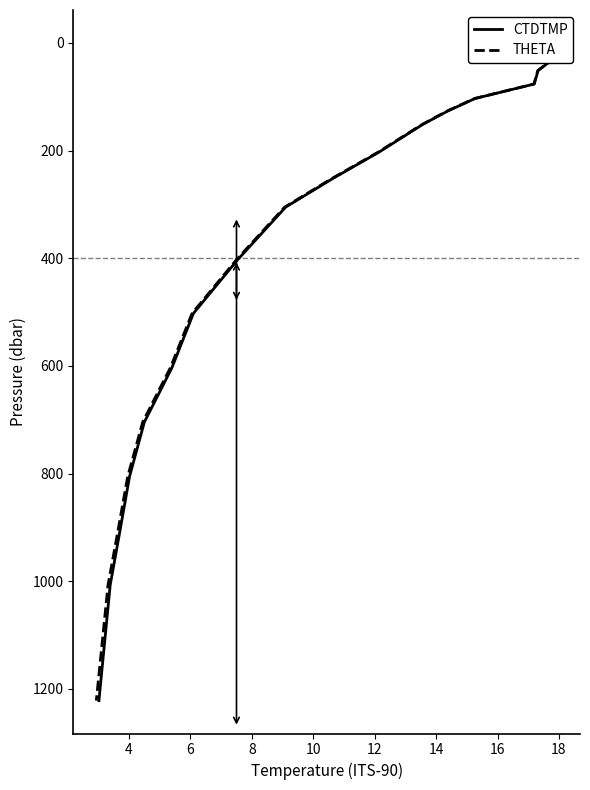

What is the sum of all CTDTMP values?

7463.6